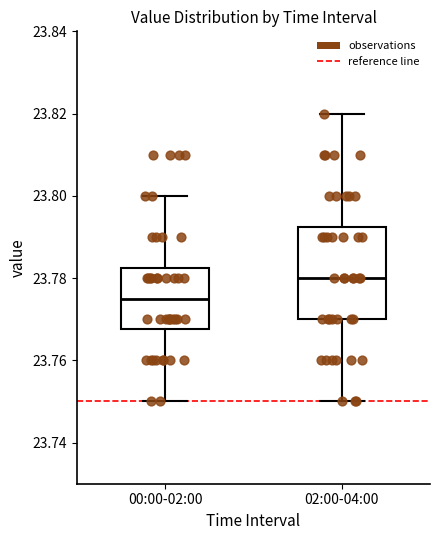

Which box has the highest median line?

02:00-04:00